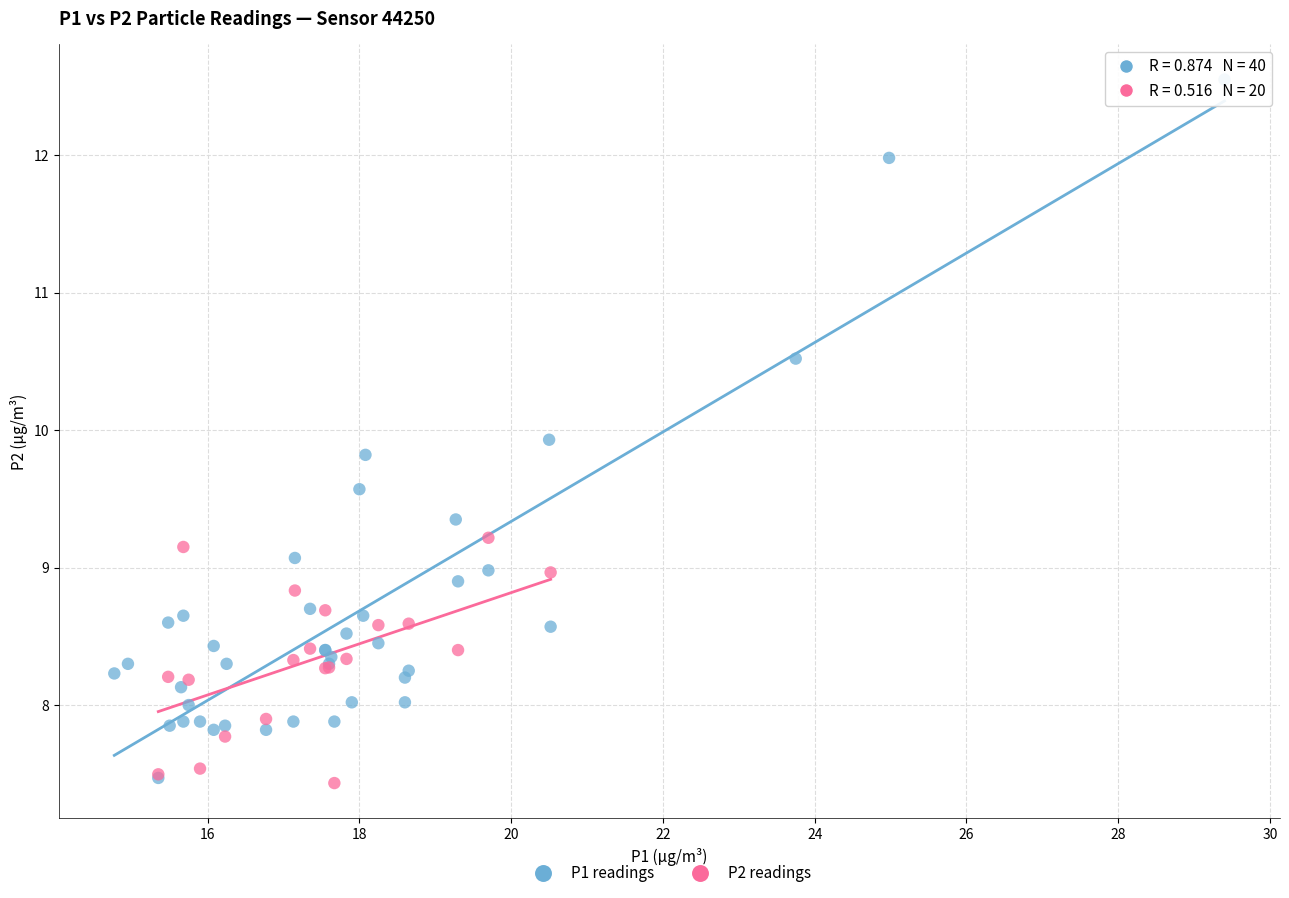

Which series has the widest spread of Y values?

P1 readings